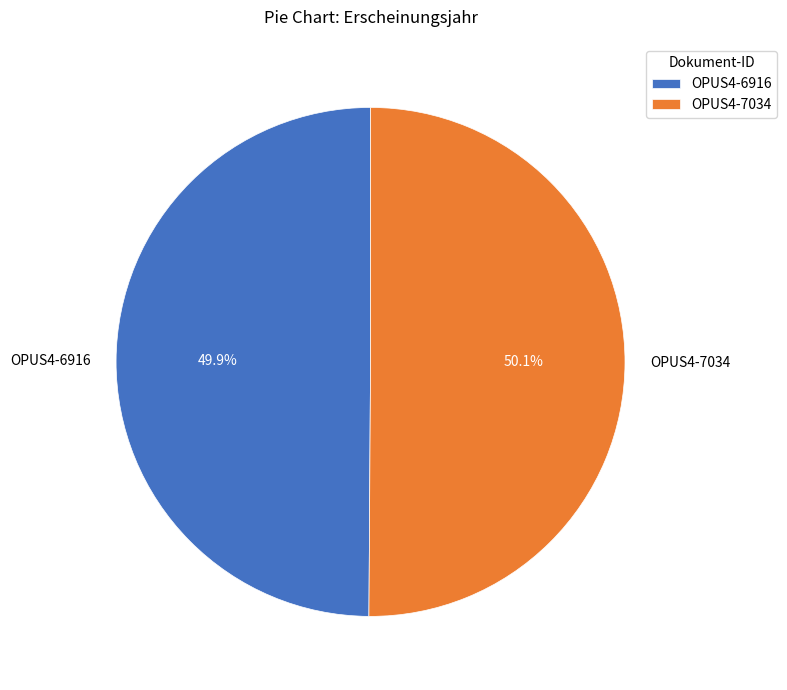

Count the number of slices in the pie.

2